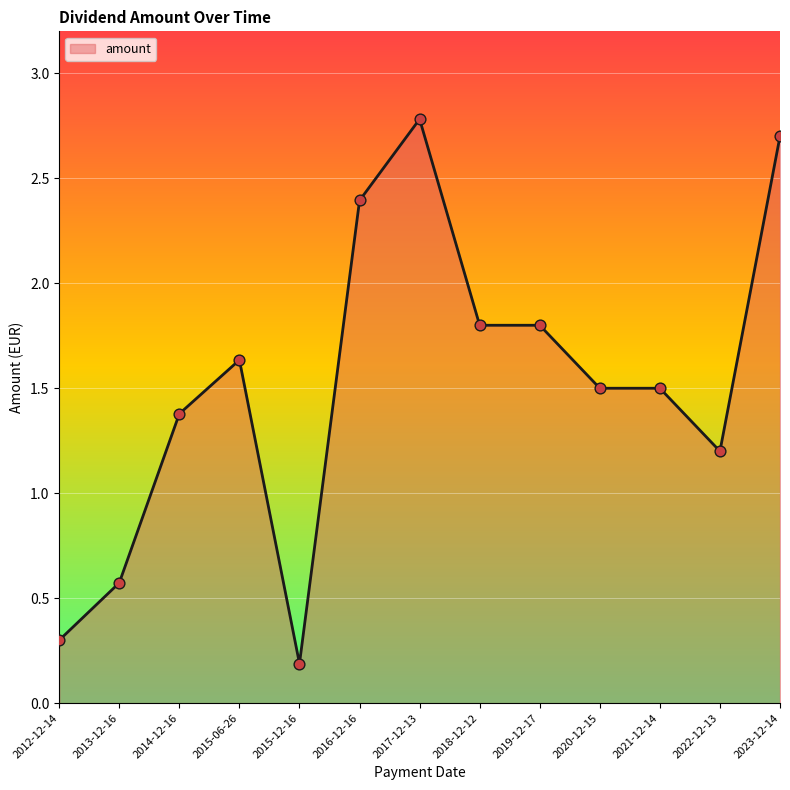

What is the change in value from 2013-12-16 to 2015-12-16?

-0.4